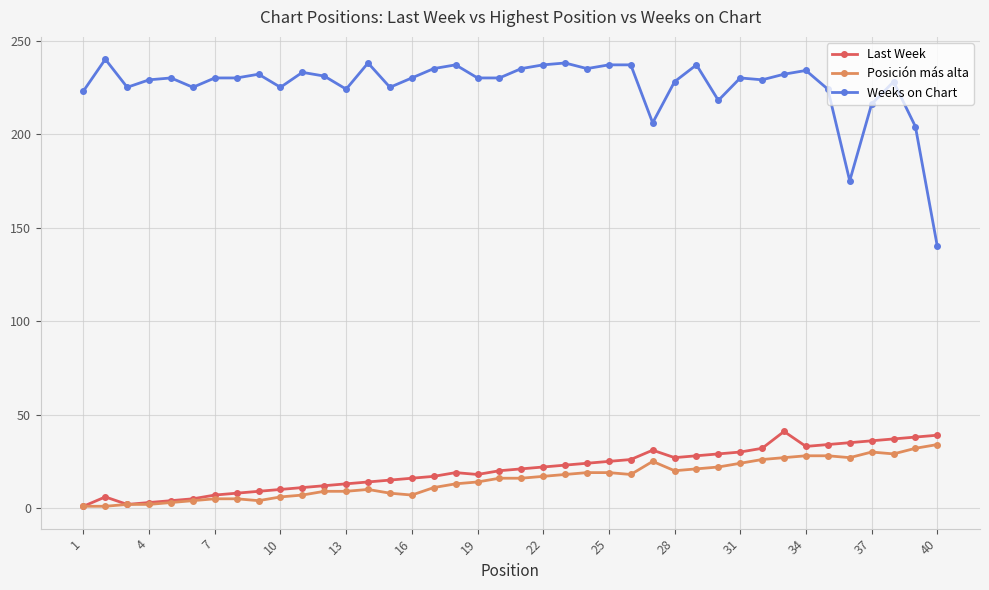

Which series has the largest range (max minus min)?

Weeks on Chart